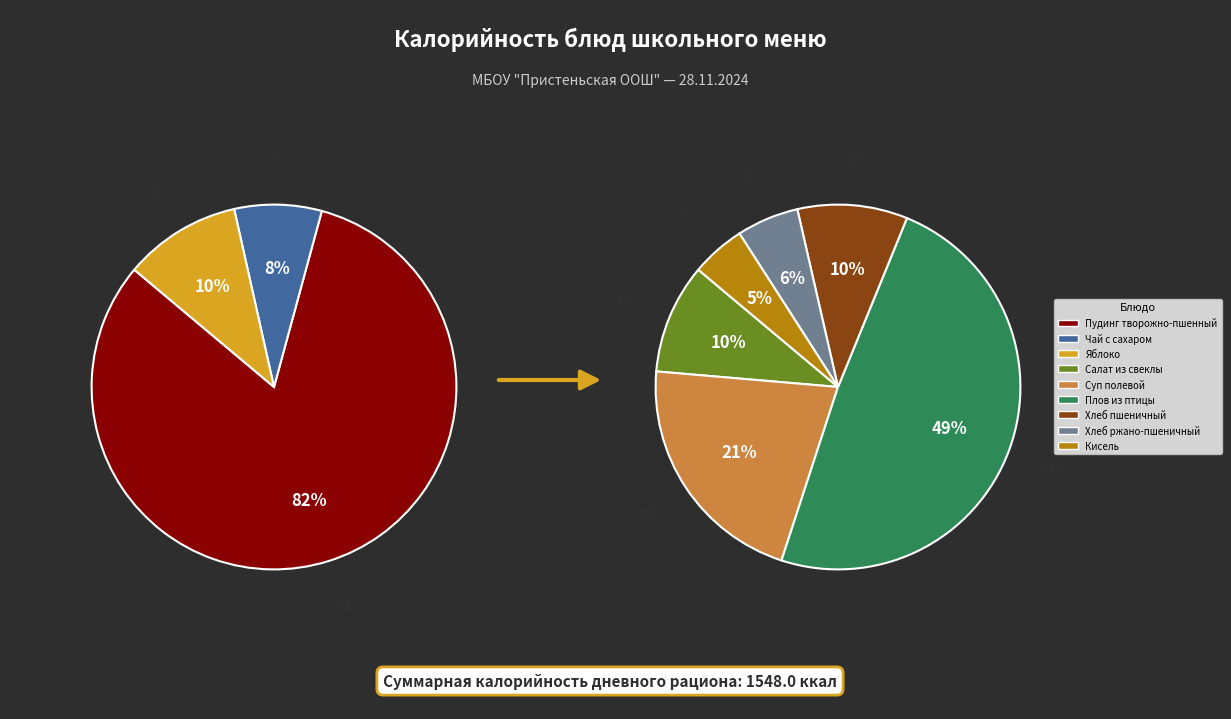

What is the change in value from Салат из свеклы to Хлеб ржано-пшеничный?

-46.5